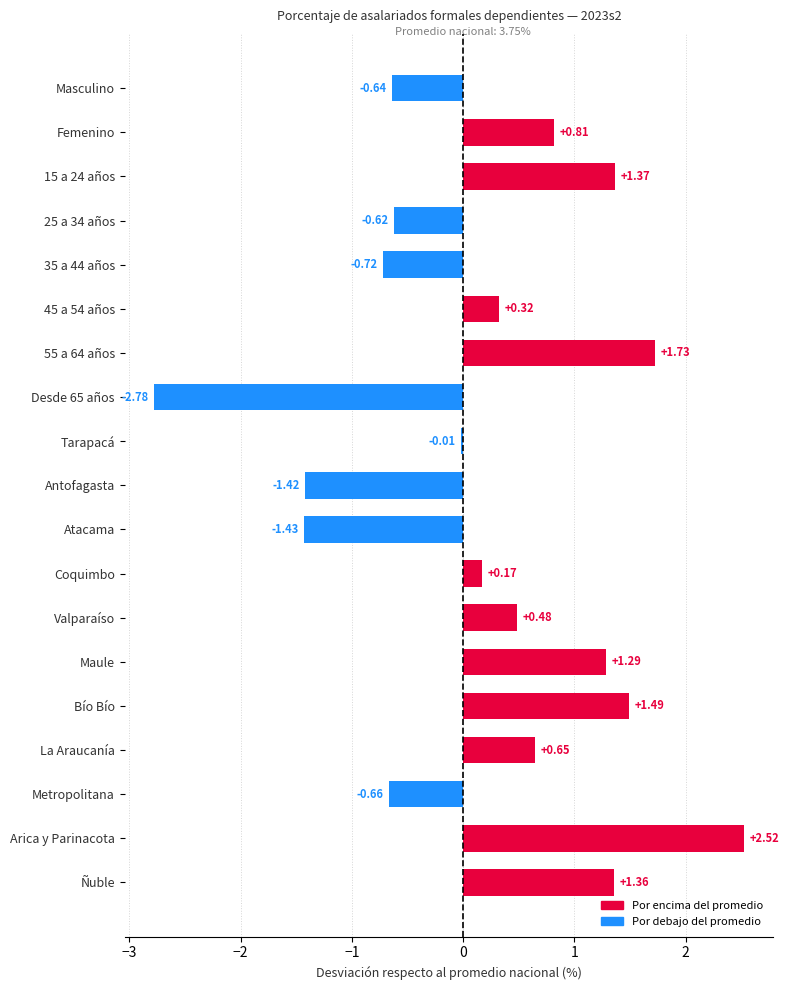

How many data points does each series have?

19